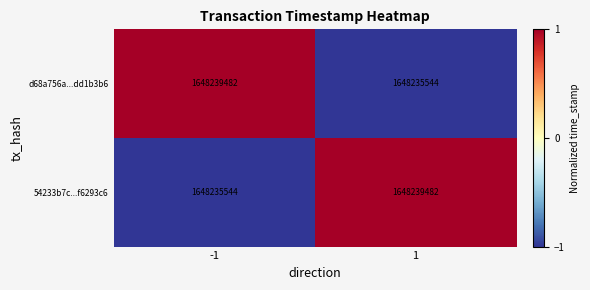

How many distinct data groups are displayed?

2